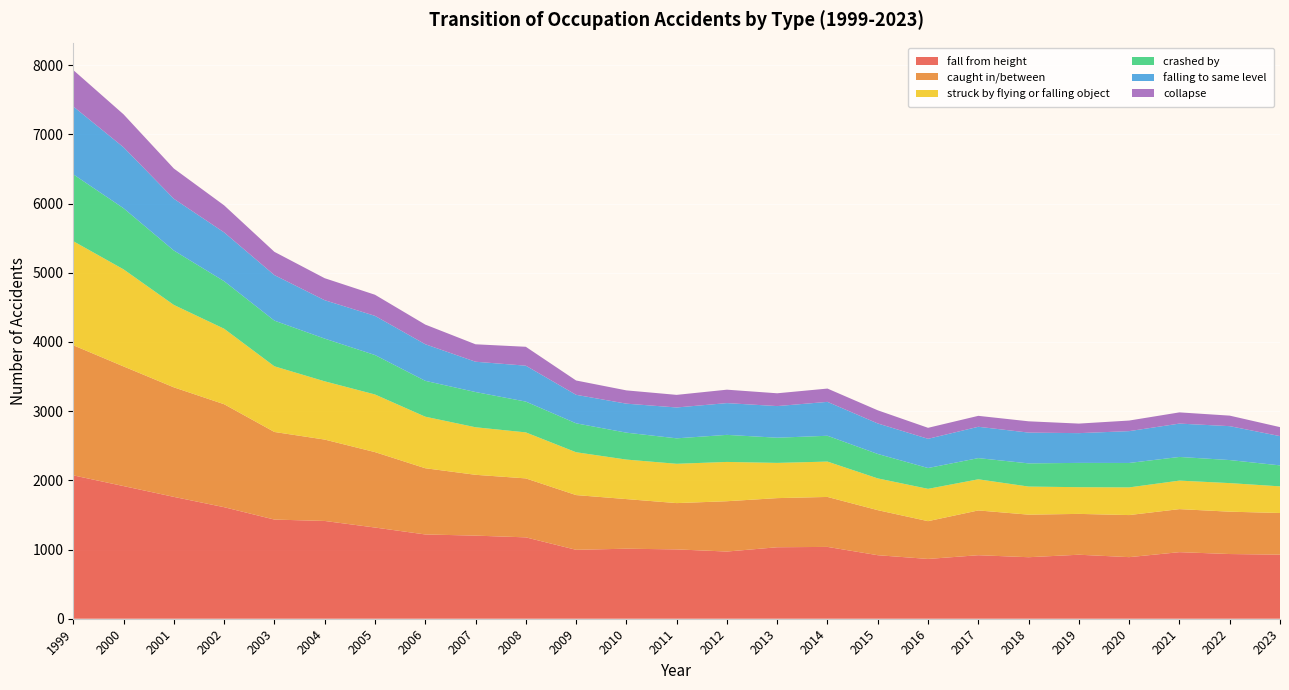

Reading left to right, what are all the values shown in this chart?

fall from height: 2072	1917	1761	1612	1433	1413	1318	1218	1201	1176	996	1012	1002	971	1033	1038	918	864	918	889	925	890	962	935	926
caught in/between: 1880	1729	1583	1488	1266	1176	1090	957	879	852	791	717	669	727	710	722	651	546	647	615	590	608	622	612	602
struck by flying or falling object: 1504	1403	1191	1091	949	842	833	745	687	665	619	571	568	568	509	511	459	467	450	406	386	400	412	413	385
crashed by: 966	883	786	687	660	617	570	518	509	445	418	389	368	391	364	373	353	301	306	335	351	353	342	333	303
falling to same level: 981	881	748	705	658	555	566	529	438	519	412	419	446	459	457	490	441	422	453	445	430	460	482	490	423
collapse: 526	476	437	391	336	318	305	284	252	273	207	192	182	194	185	192	190	159	158	163	138	153	162	152	130